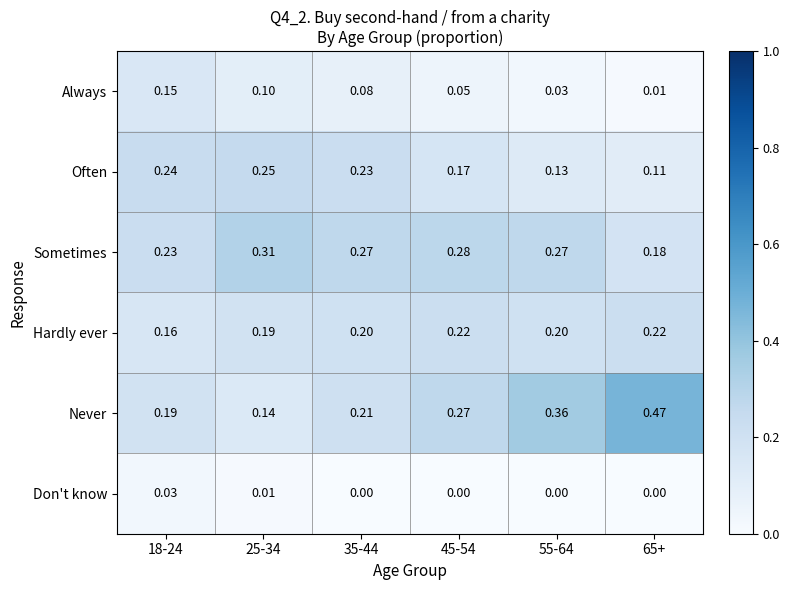

Is the value of Don't know at 18-24 greater than the value of Never at 35-44?

No